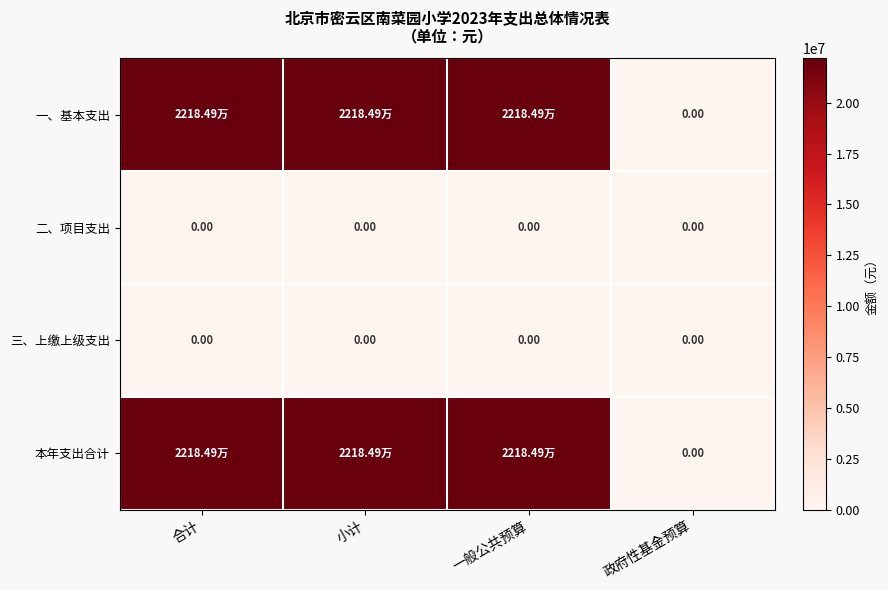

Which category has the lowest value in the 二、项目支出 series?

合计